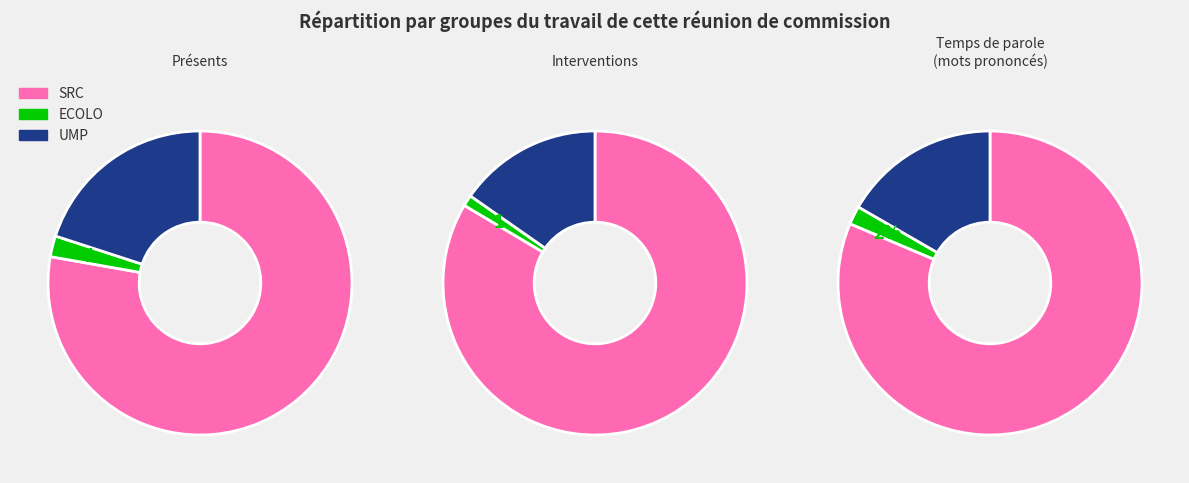

Is there a majority slice in this chart?

Yes